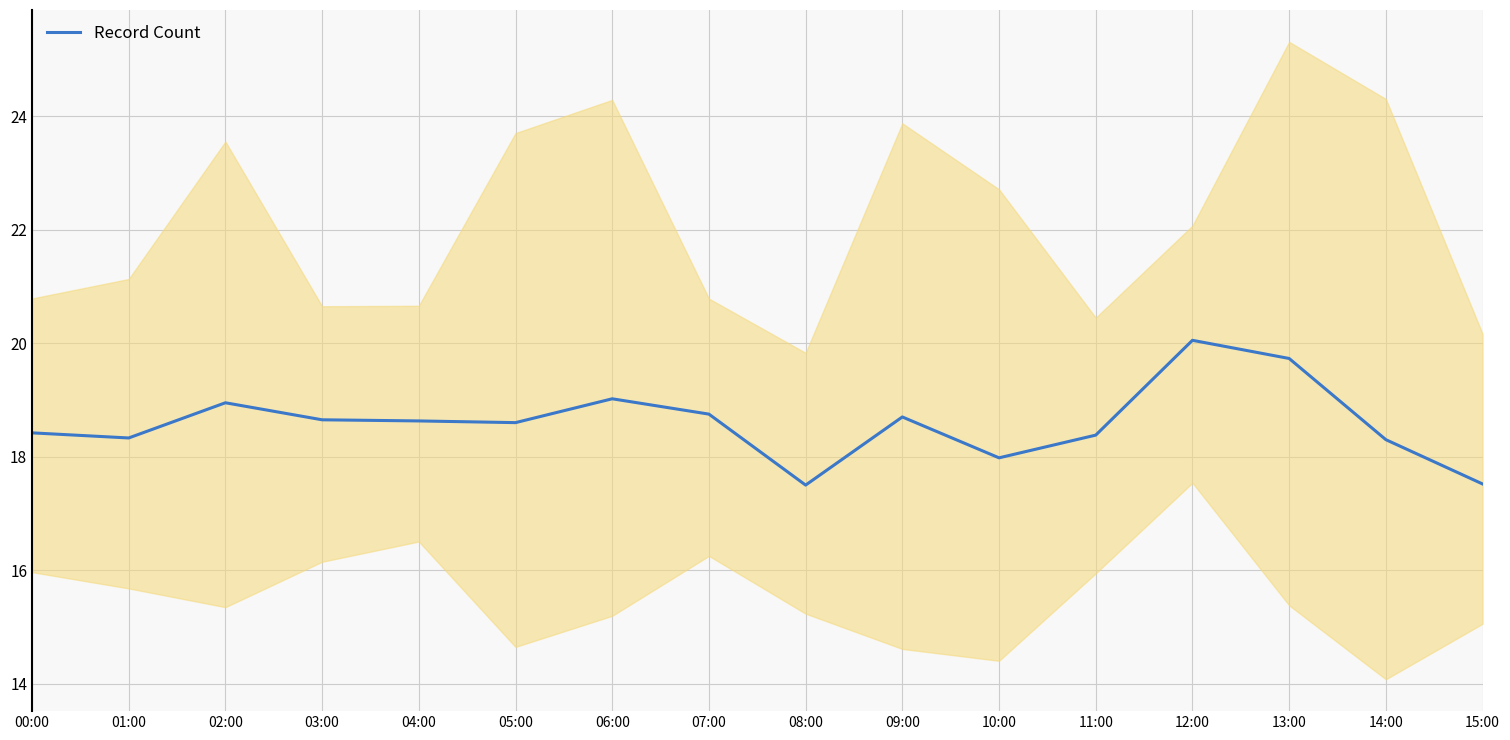

What is the label of the 5th point from the right?

11:00